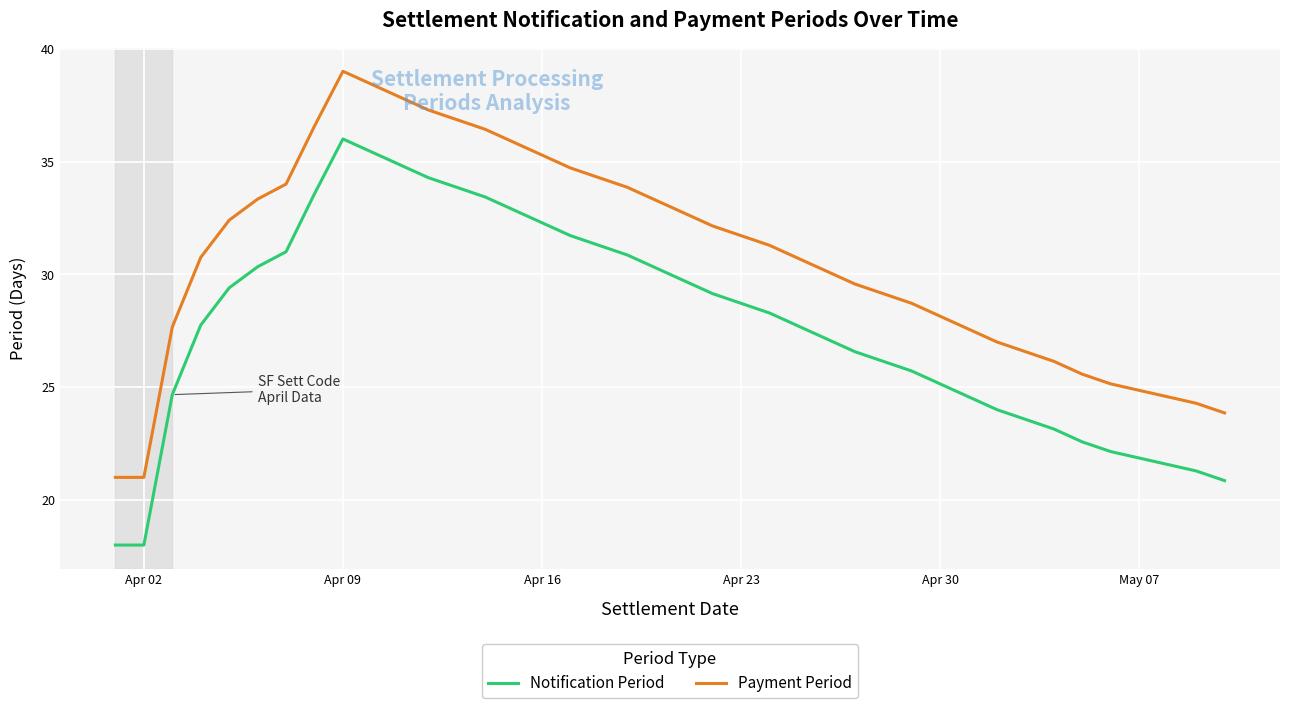

How many lines are shown in the chart?

2